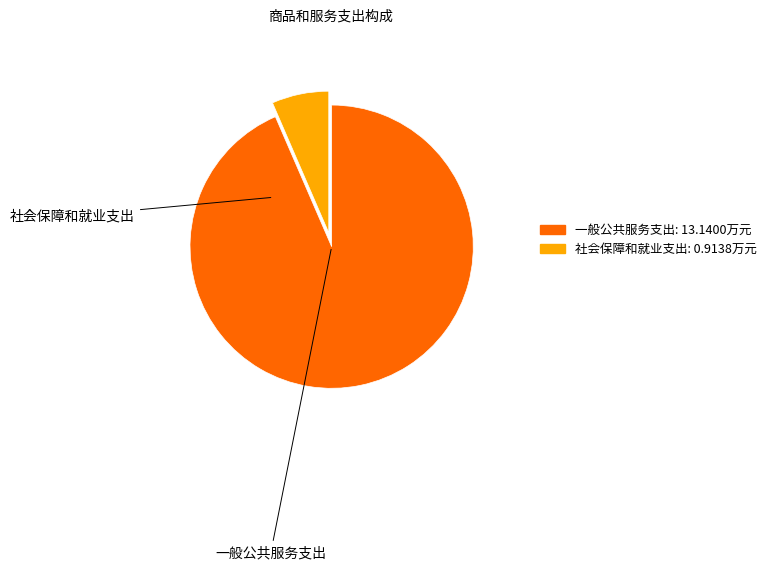

Rank the categories by value from lowest to highest.

社会保障和就业支出, 一般公共服务支出